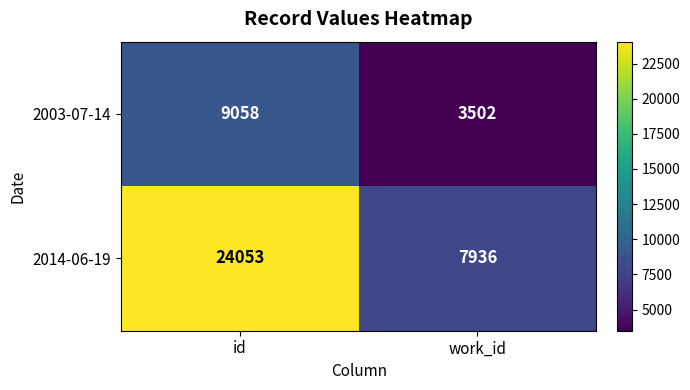

What is the sum of the 2014-06-19 values at id and work_id?

31989